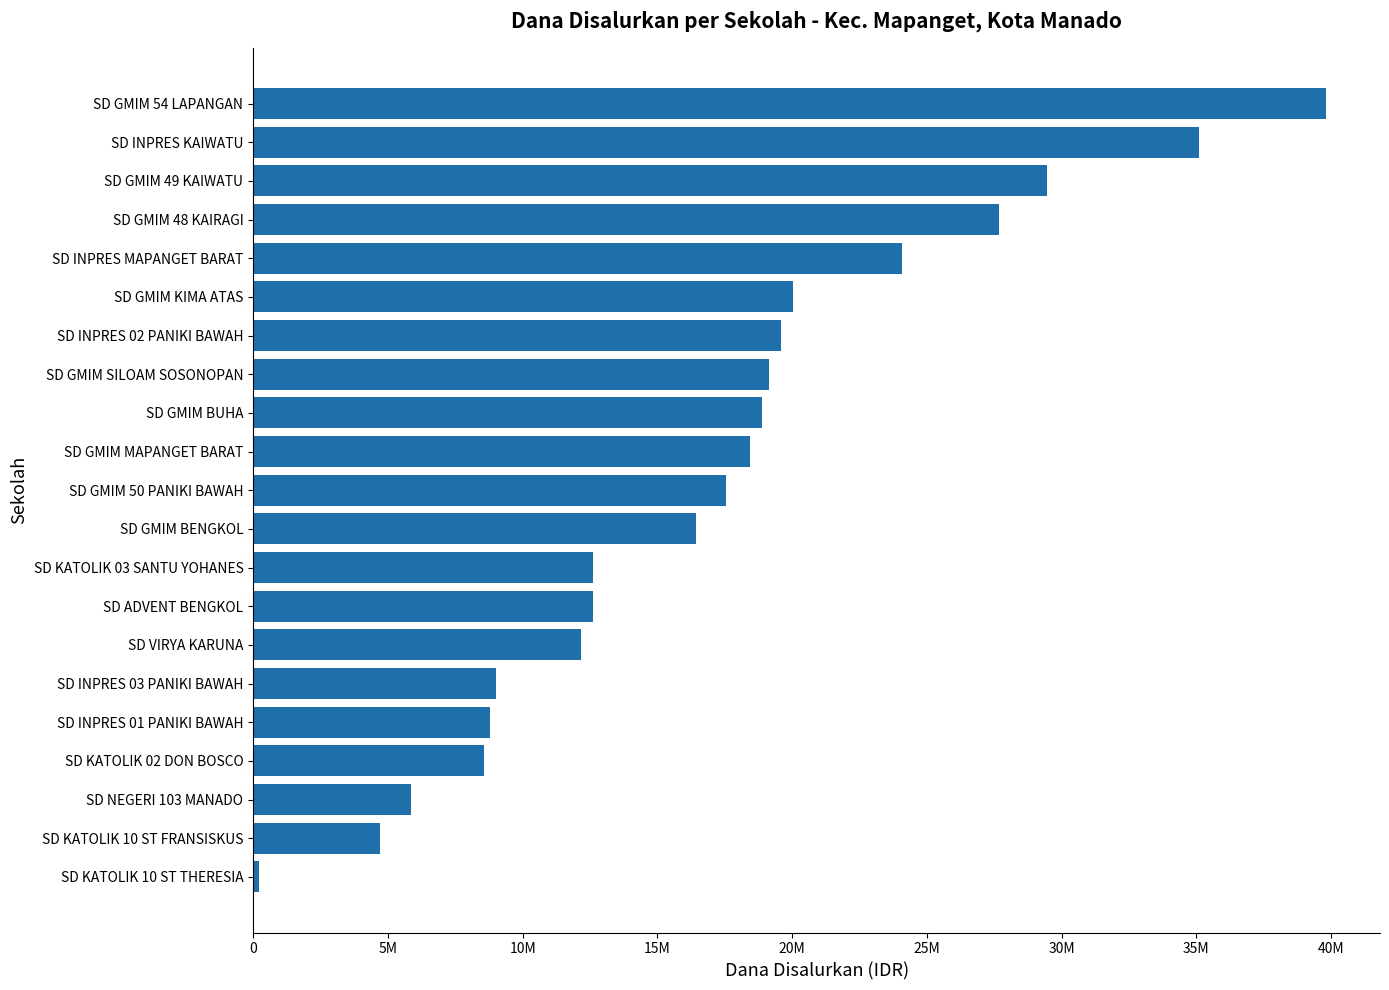

At which label is the value closest to 20025000?

SD GMIM KIMA ATAS